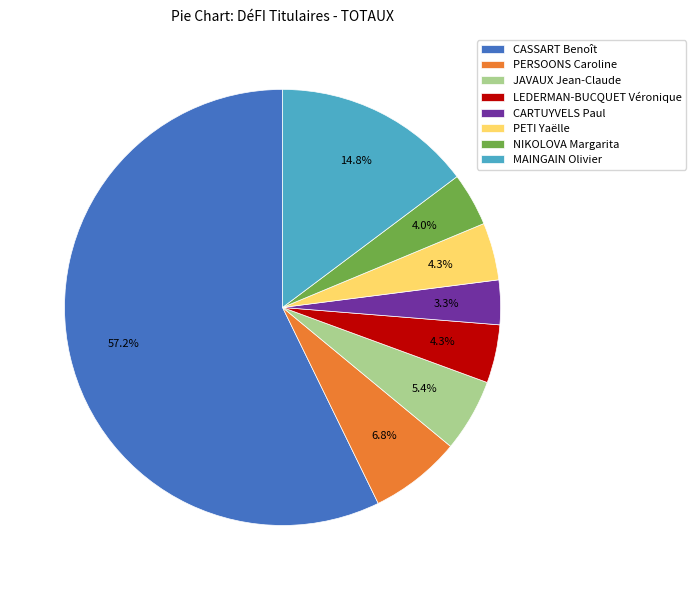

Approximately how many times larger is the value at CASSART Benoît compared to JAVAUX Jean-Claude?

10.6